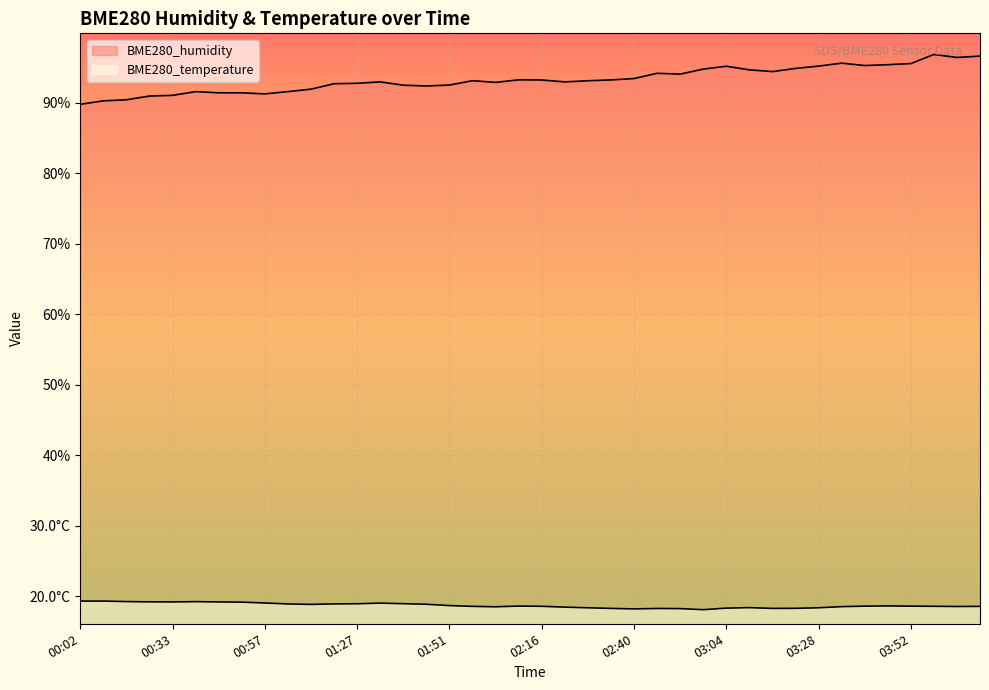

What is the difference between the highest and lowest values at 01:27?

73.9